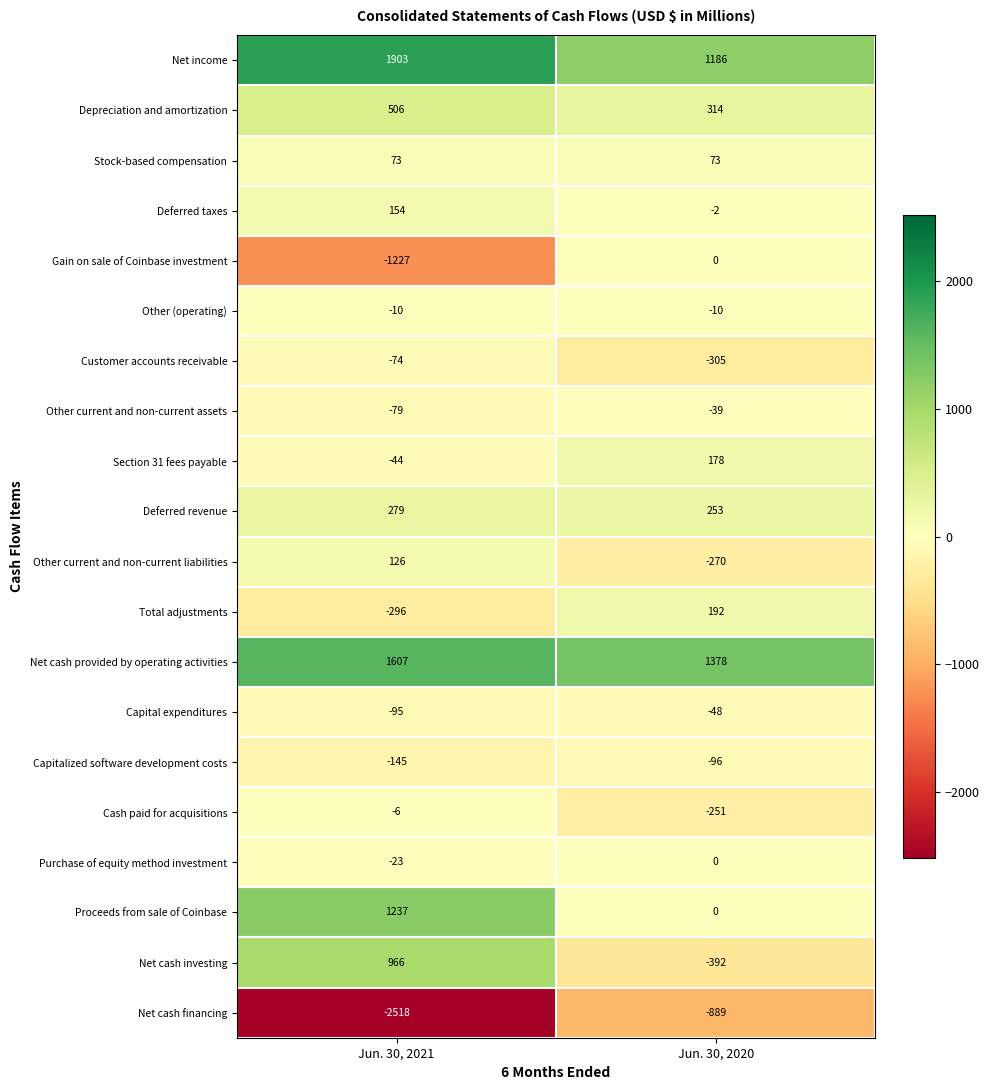

Which series has the largest range (max minus min)?

Net cash financing